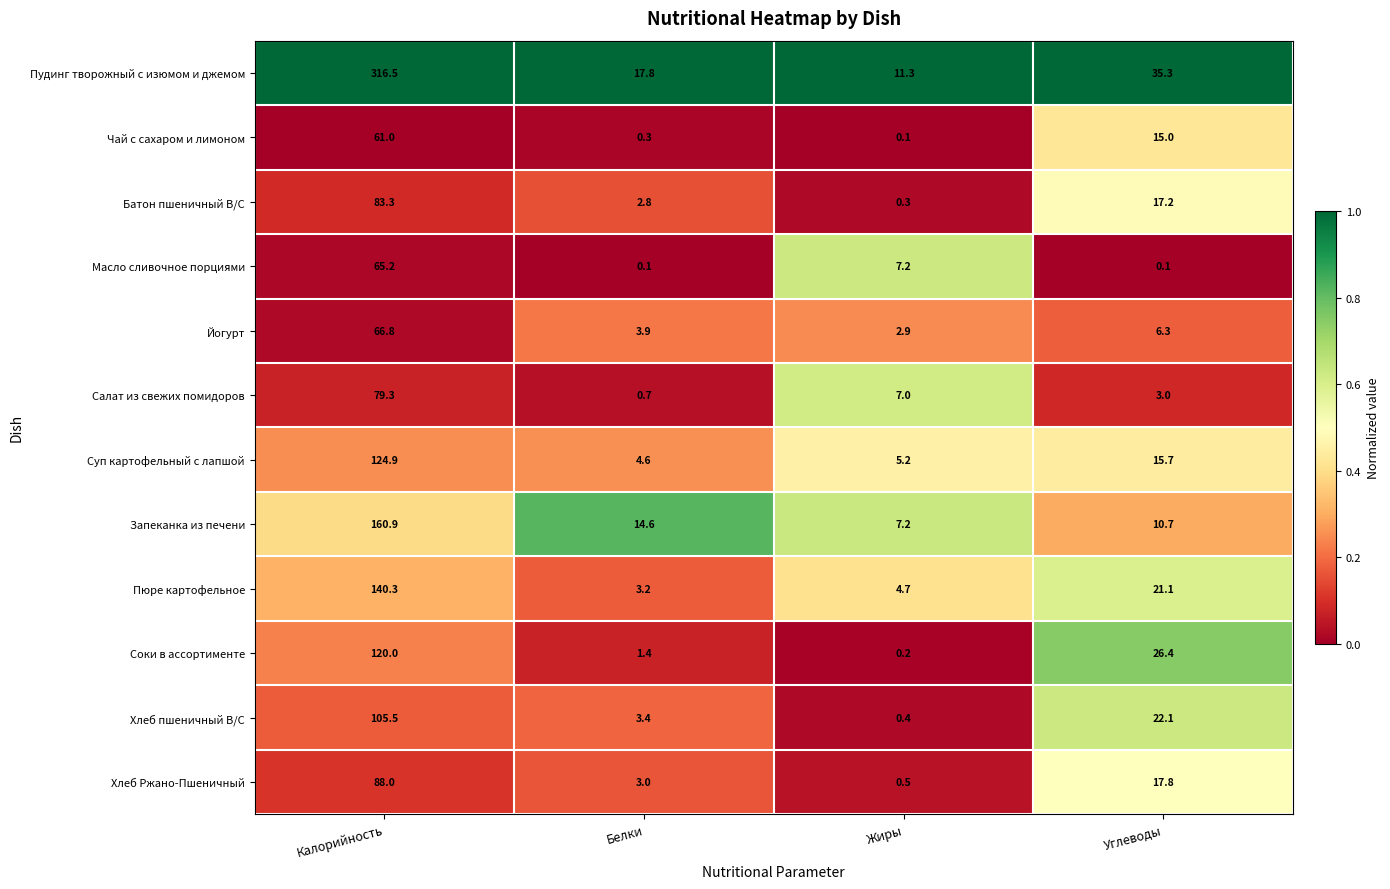

The value of Хлеб Ржано-Пшеничный at Углеводы is 31.8. True or false?

False